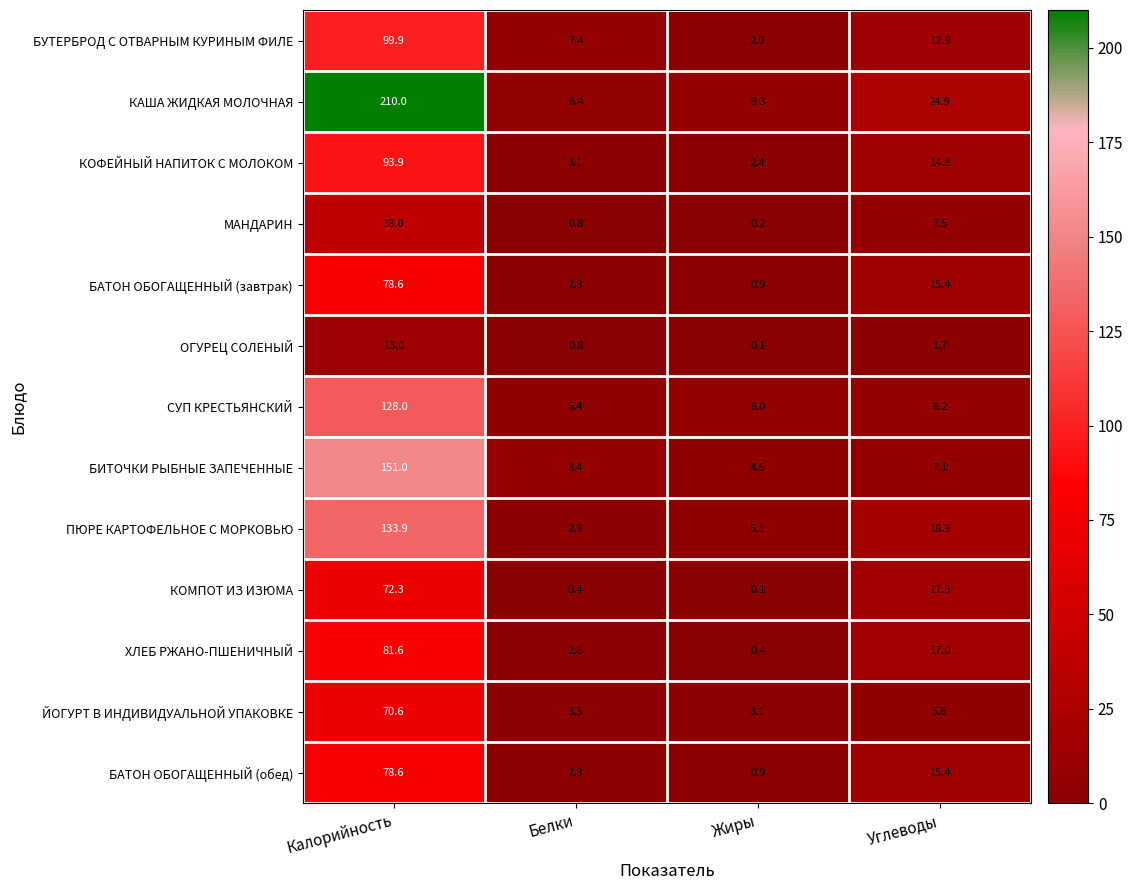

True or false: ЙОГУРТ В ИНДИВИДУАЛЬНОЙ УПАКОВКЕ has a value of 3.1 at Жиры.

True